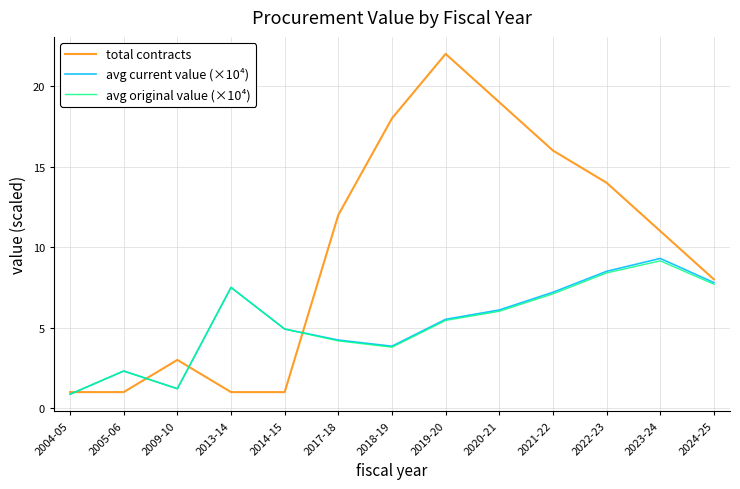

Reading right to left, extract all data points from this chart.

total contracts: 8.0	11.0	14.0	16.0	19.0	22.0	18.0	12.0	1.0	1.0	3.0	1.0	1.0
avg current value (×10⁴): 7.8	9.3	8.5	7.2	6.1	5.5	3.9	4.2	4.9	7.5	1.2	2.3	0.9
avg original value (×10⁴): 7.7	9.2	8.4	7.1	6.0	5.5	3.8	4.2	4.9	7.5	1.2	2.3	0.9